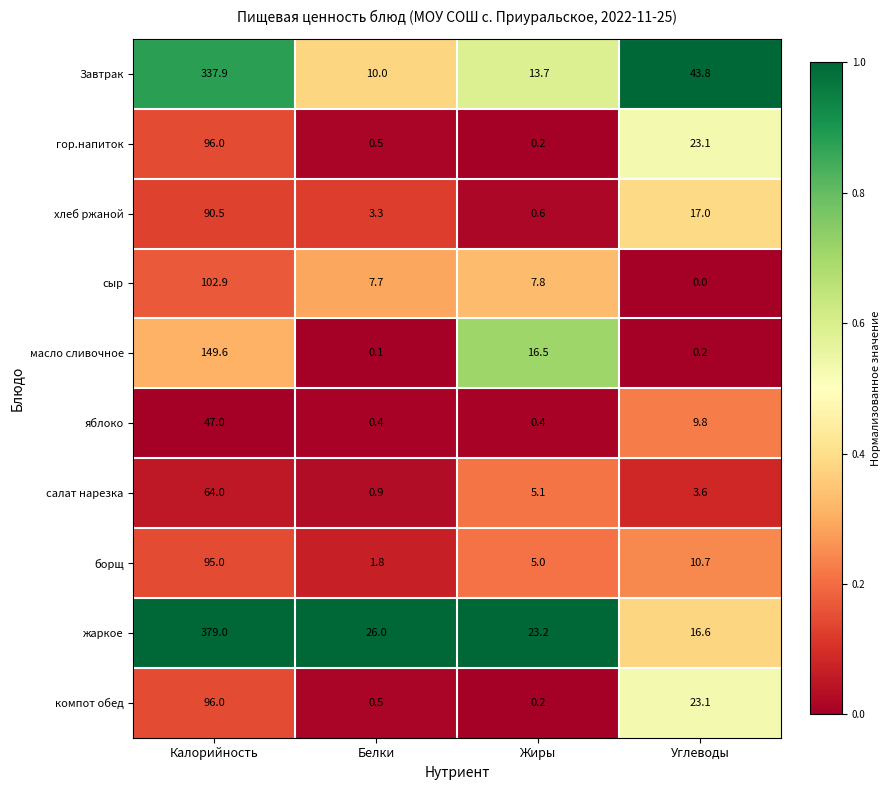

Read the борщ value at Калорийность.

95.0